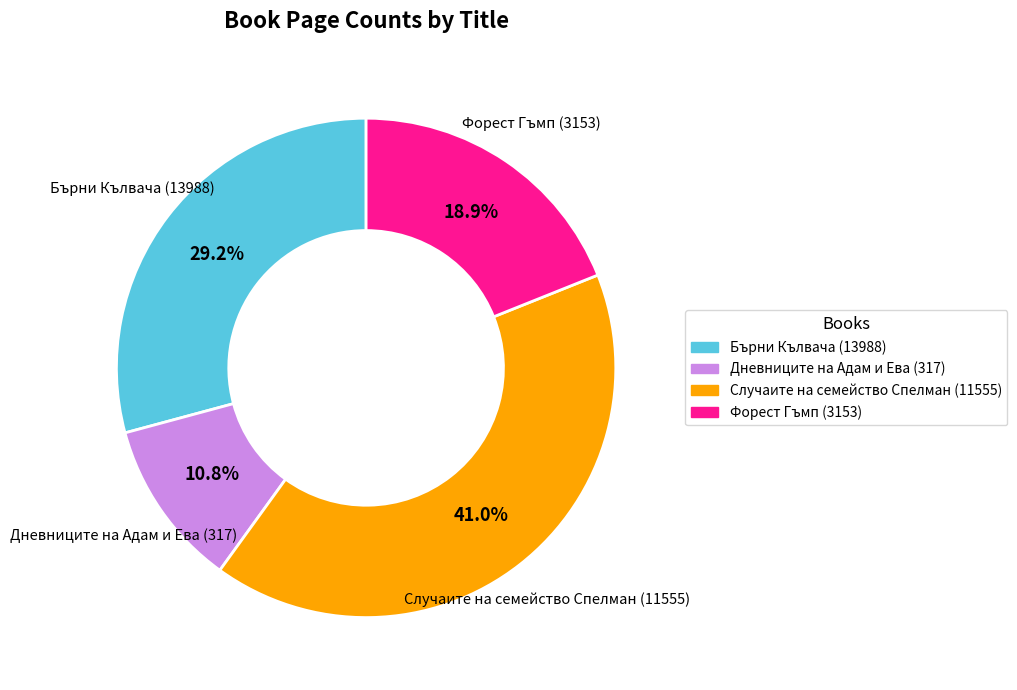

How many segments does this pie chart have?

4